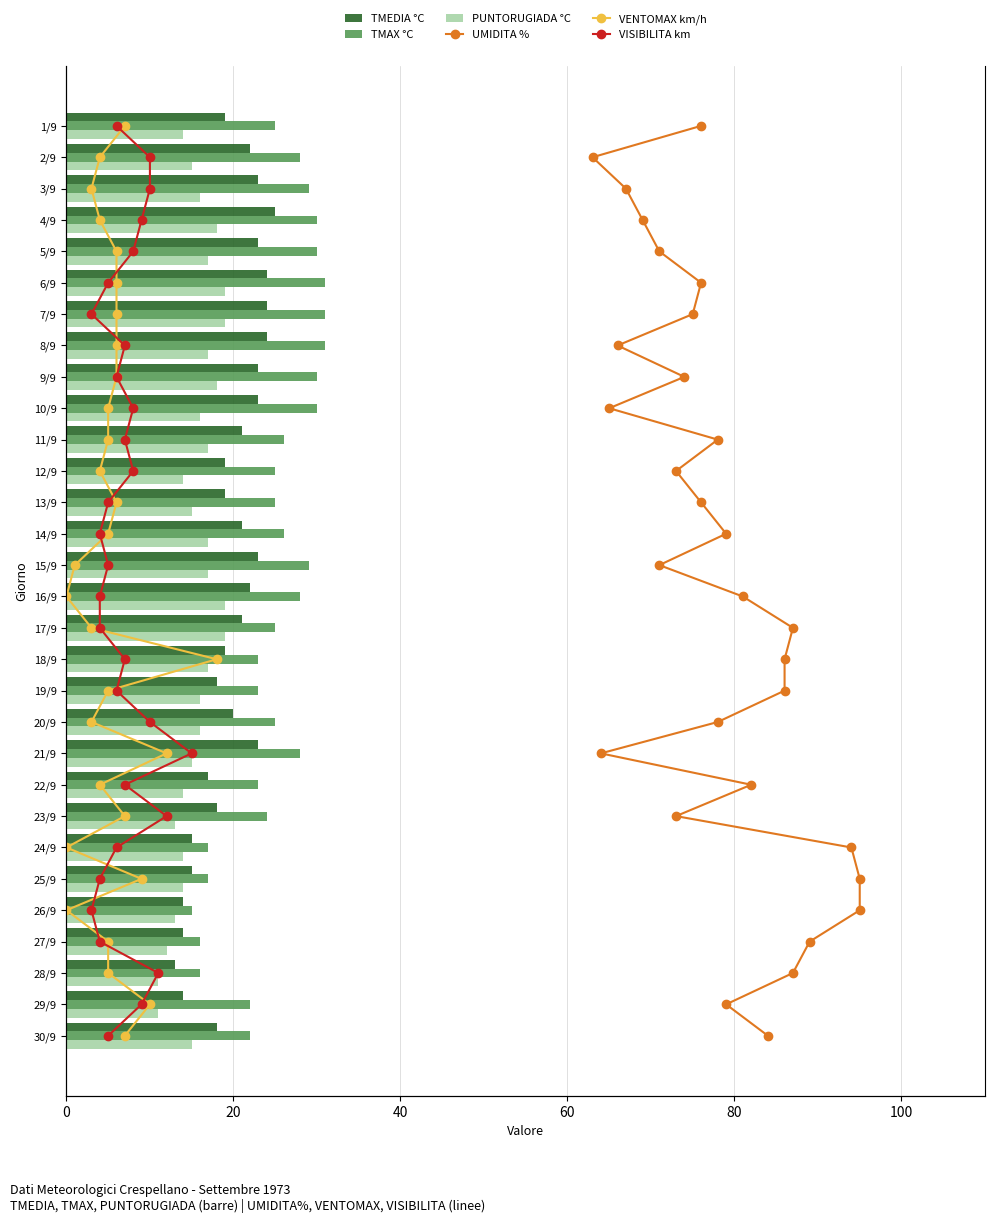

The TMEDIA °C series shows 14 at 26/9. True or false?

True